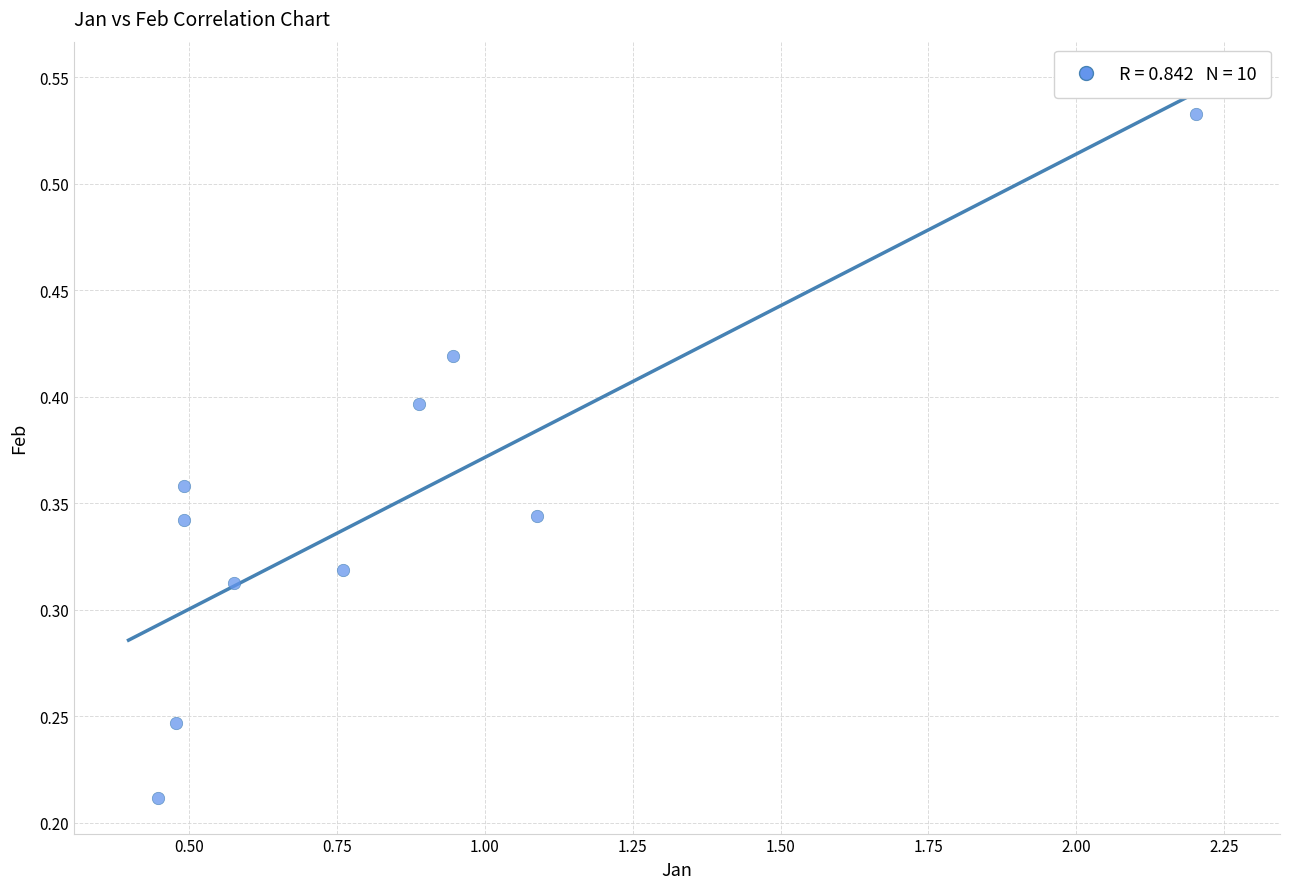

What is the range of X values (max minus min)?

1.8